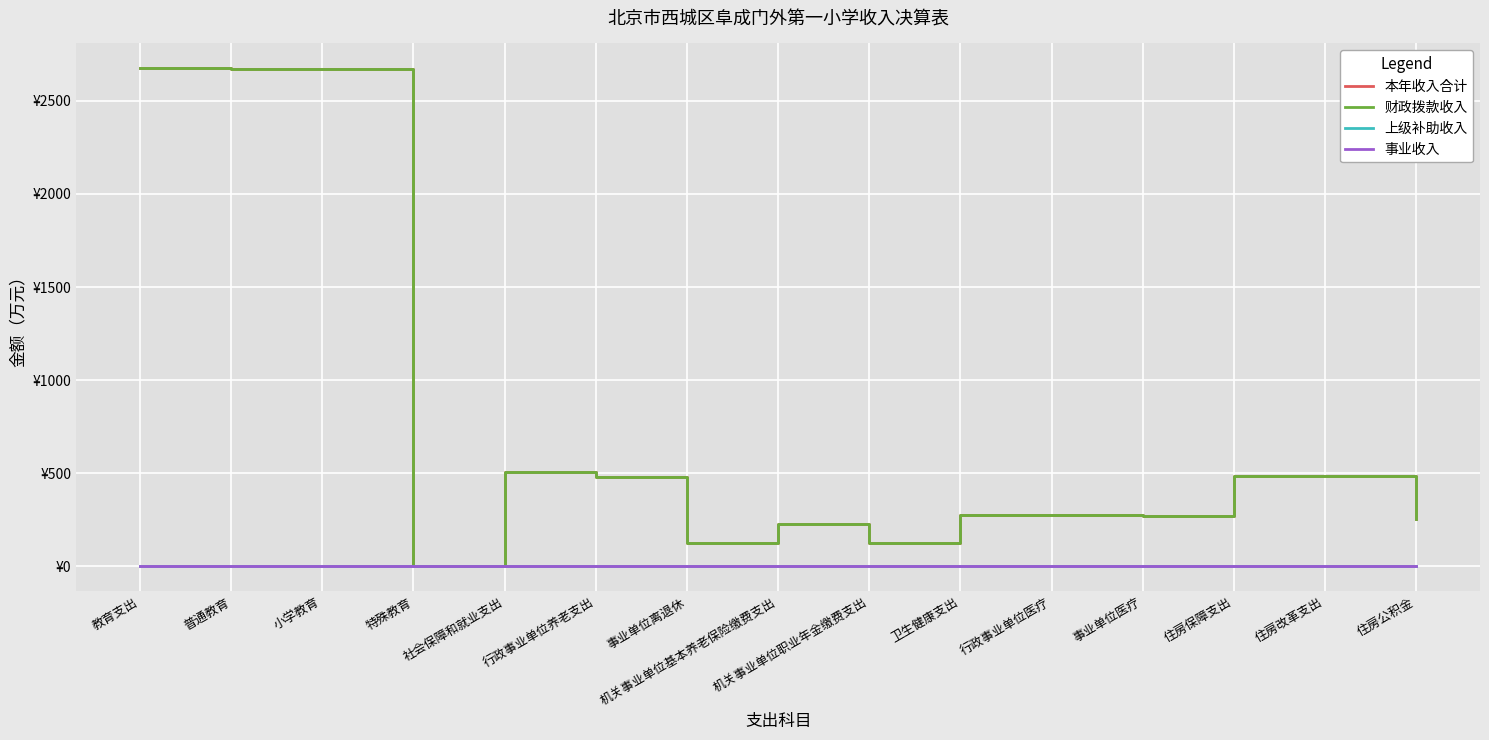

Does the chart have visible grid lines?

Yes